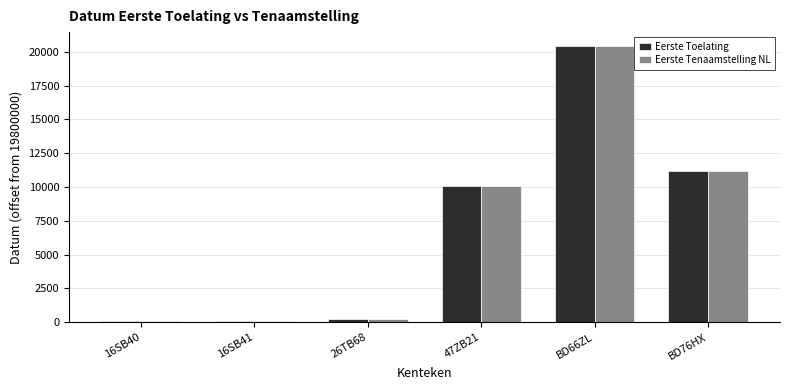

Which category has the highest value in the Eerste Toelating series?

BD66ZL